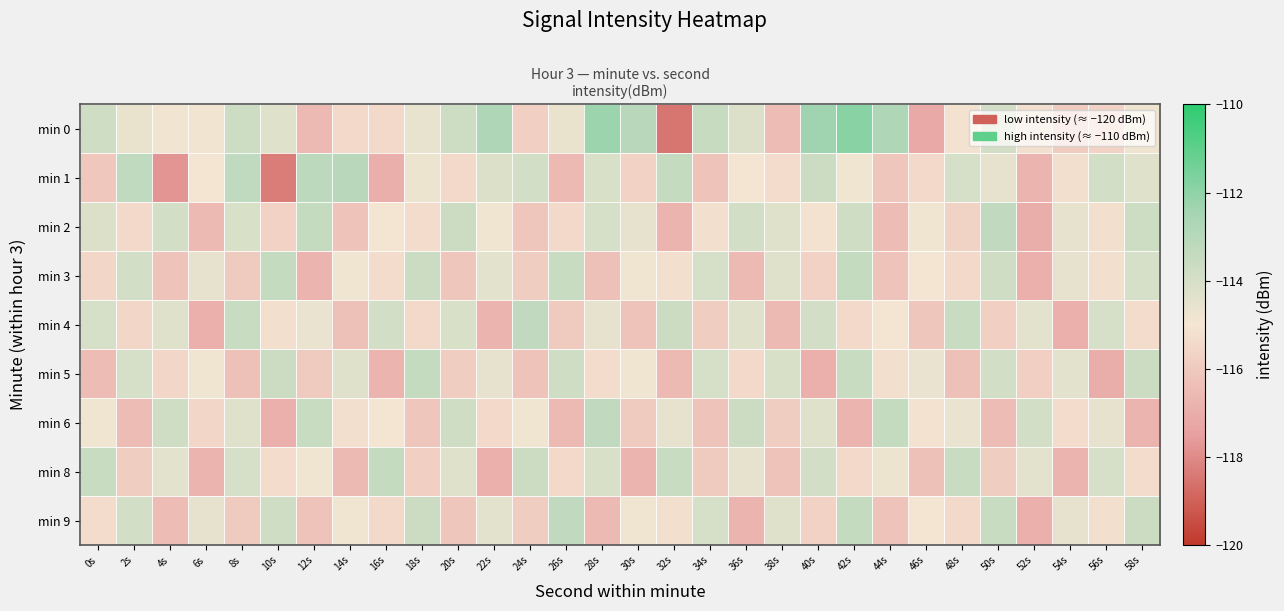

List the series in order of their peak value, highest first.

min 0, min 1, min 2, min 4, min 6, min 9, min 3, min 5, min 8